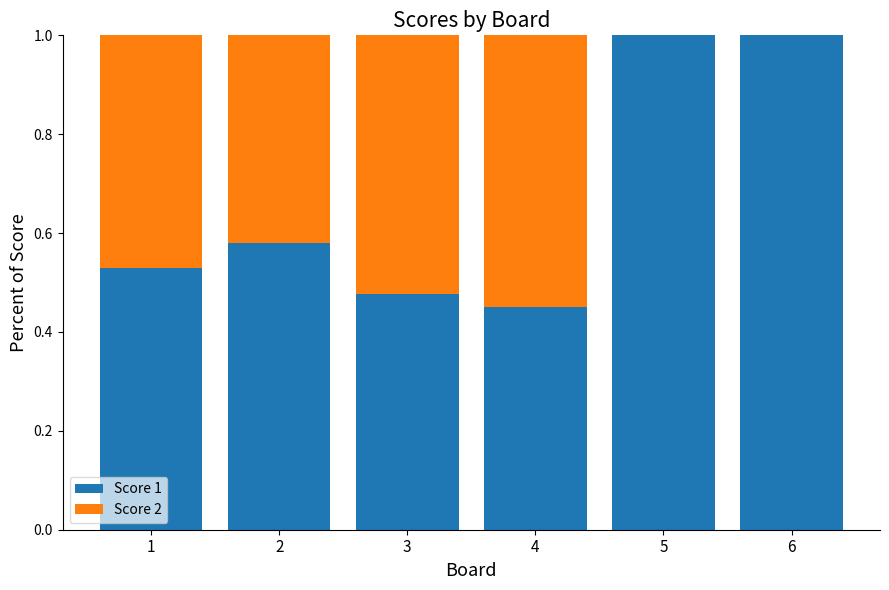

What is the sum of the Score 1 values at 2 and 4?

1.0